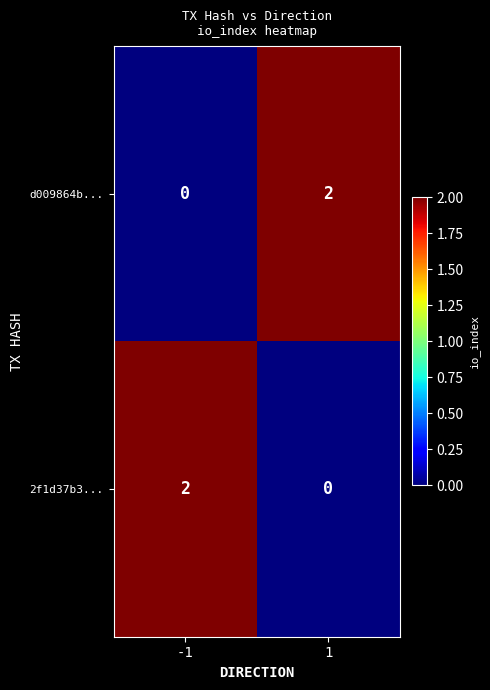

Is the value of 2f1d37b3... at 1 greater than the value of d009864b... at 1?

No